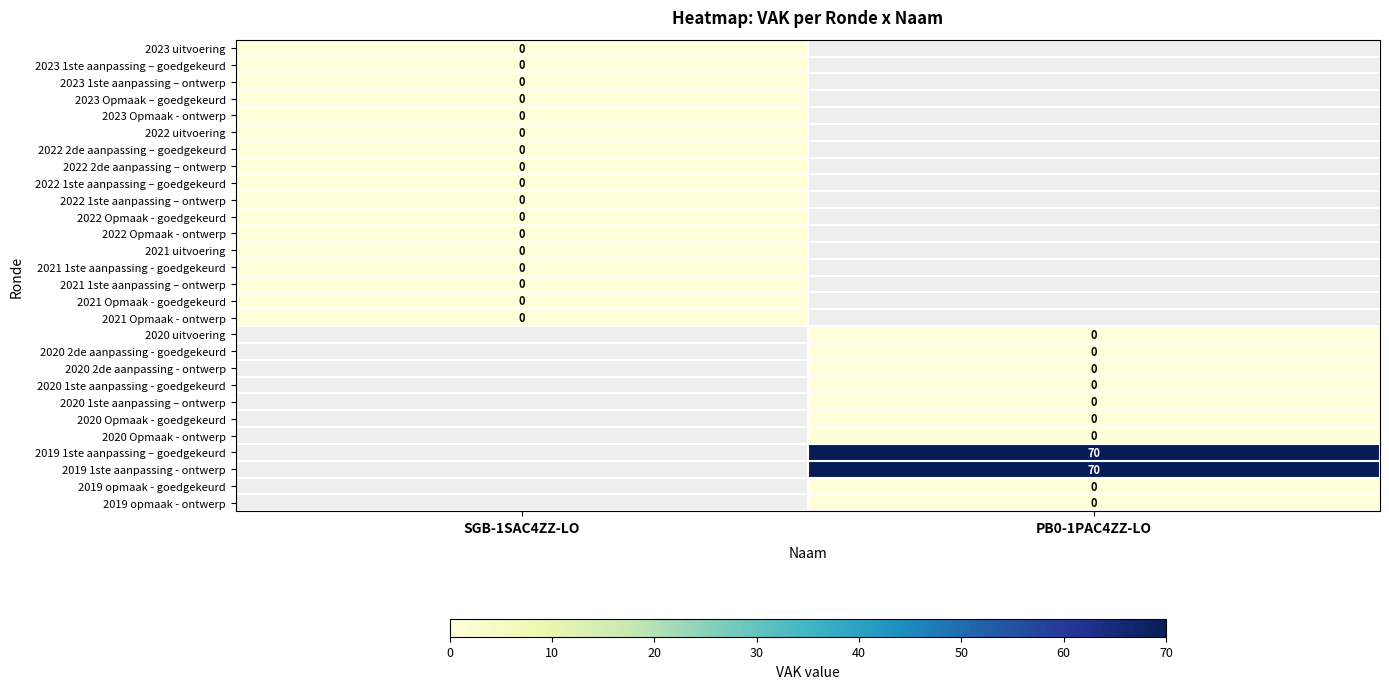

List the labels in order of 2023 Opmaak – goedgekeurd value, smallest first.

SGB-1SAC4ZZ-LO, PB0-1PAC4ZZ-LO